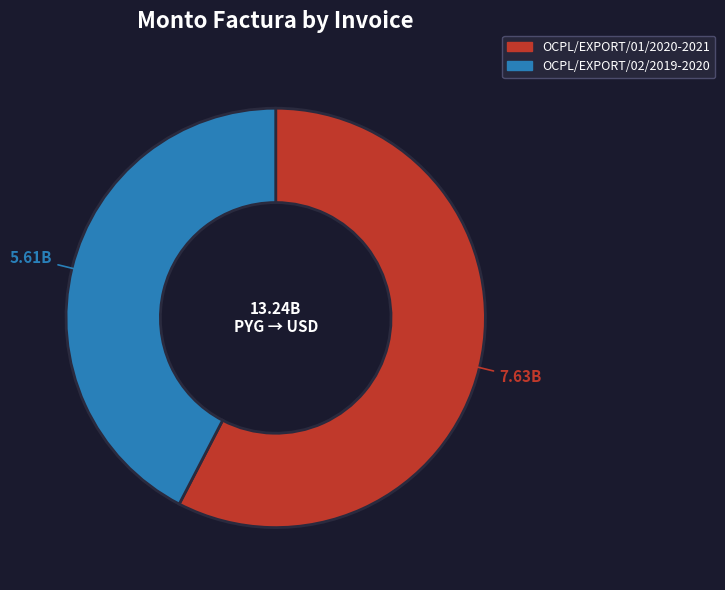

Count the number of slices in the pie.

2